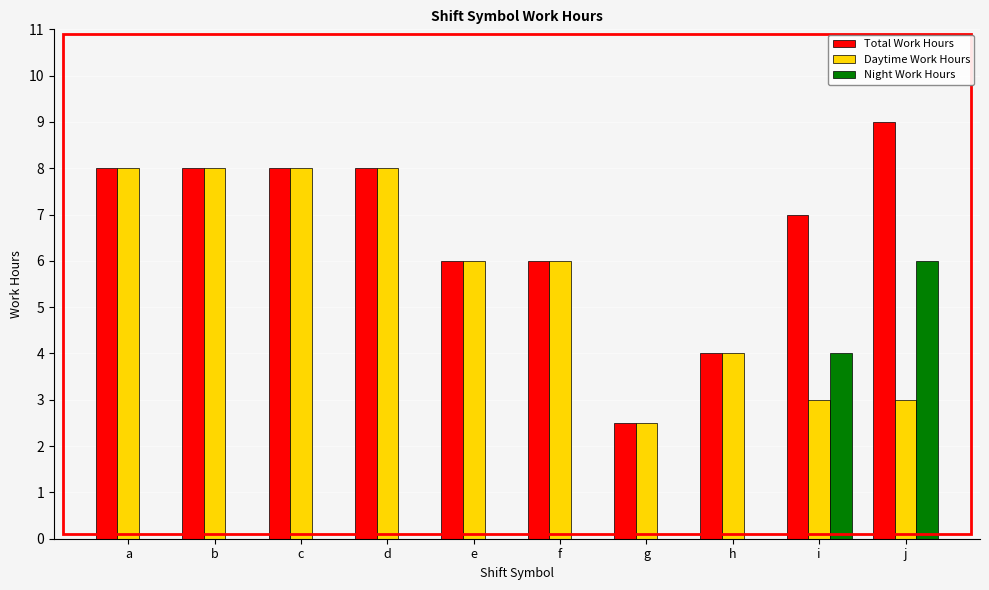

Reading left to right, transcribe all the data shown in this chart.

Total Work Hours: a=8.0	b=8.0	c=8.0	d=8.0	e=6.0	f=6.0	g=2.5	h=4.0	i=7.0	j=9.0
Daytime Work Hours: a=8.0	b=8.0	c=8.0	d=8.0	e=6.0	f=6.0	g=2.5	h=4.0	i=3.0	j=3.0
Night Work Hours: a=0.0	b=0.0	c=0.0	d=0.0	e=0.0	f=0.0	g=0.0	h=0.0	i=4.0	j=6.0